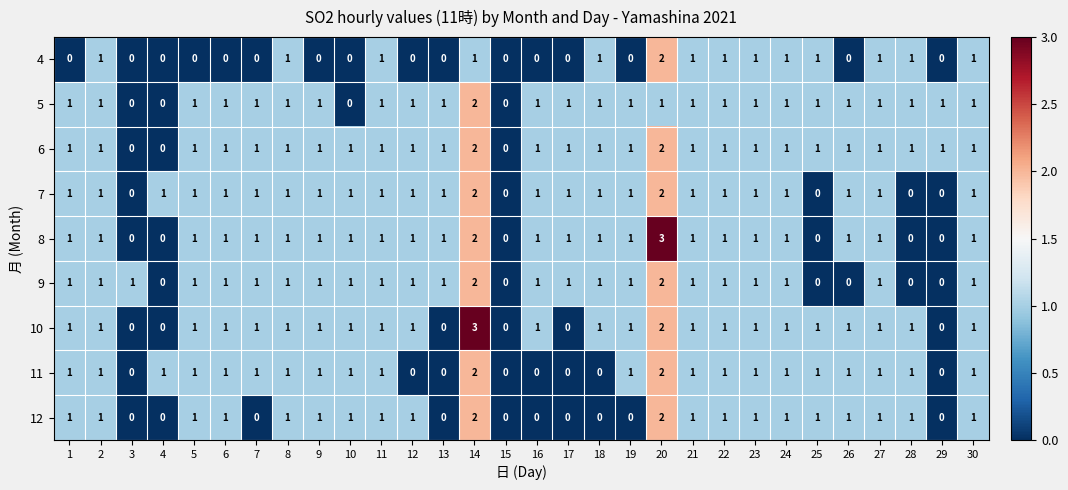

At how many categories does at least one series exceed 2?

2